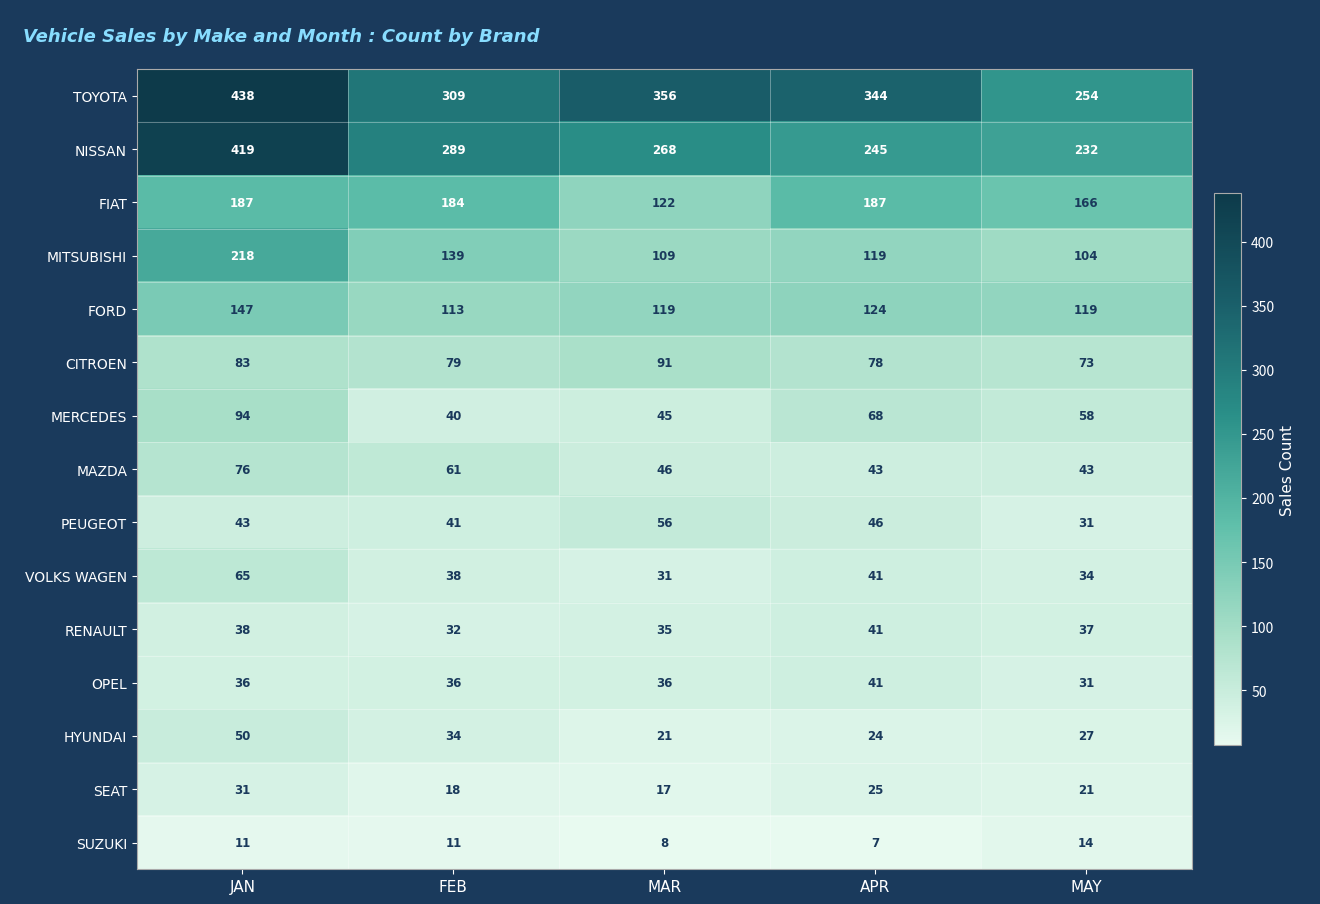

Which series has the widest spread of values?

NISSAN